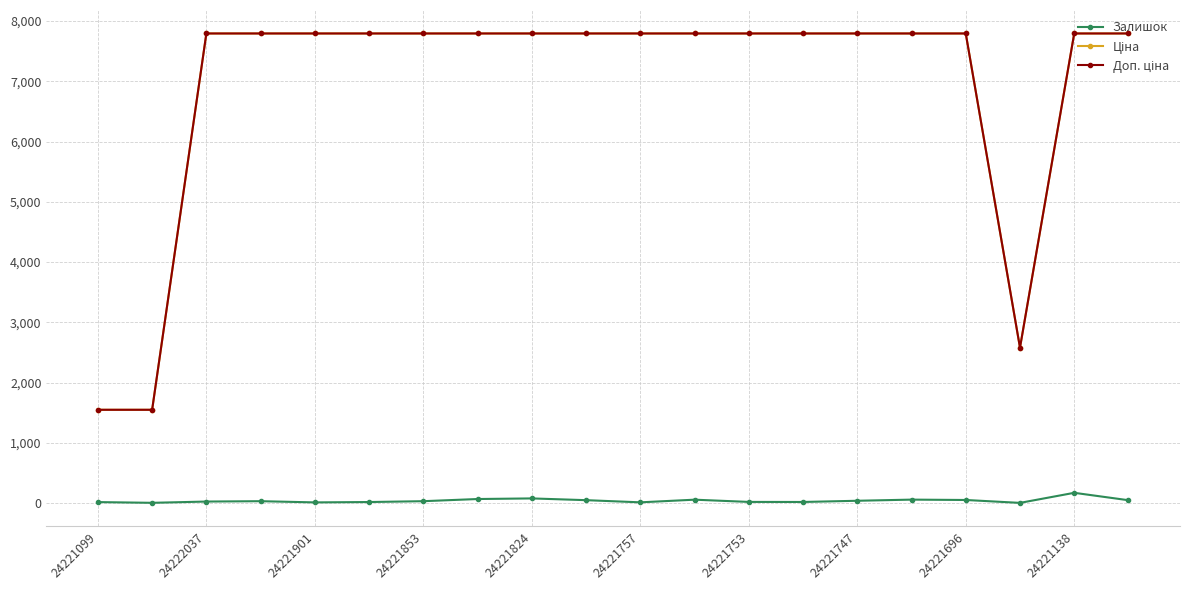

True or false: Залишок has more than 2 interior local peaks.

True